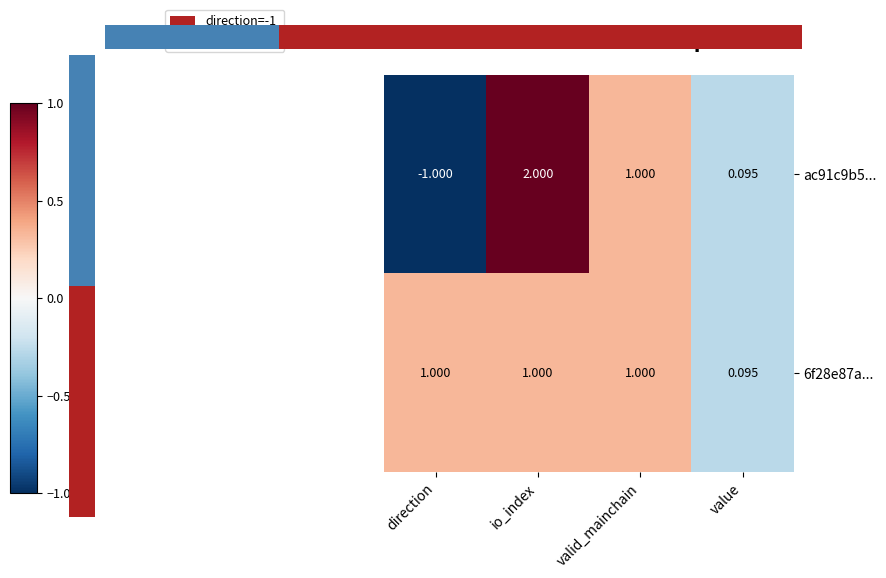

Where does the ac91c9b5... series first go above 1?

io_index